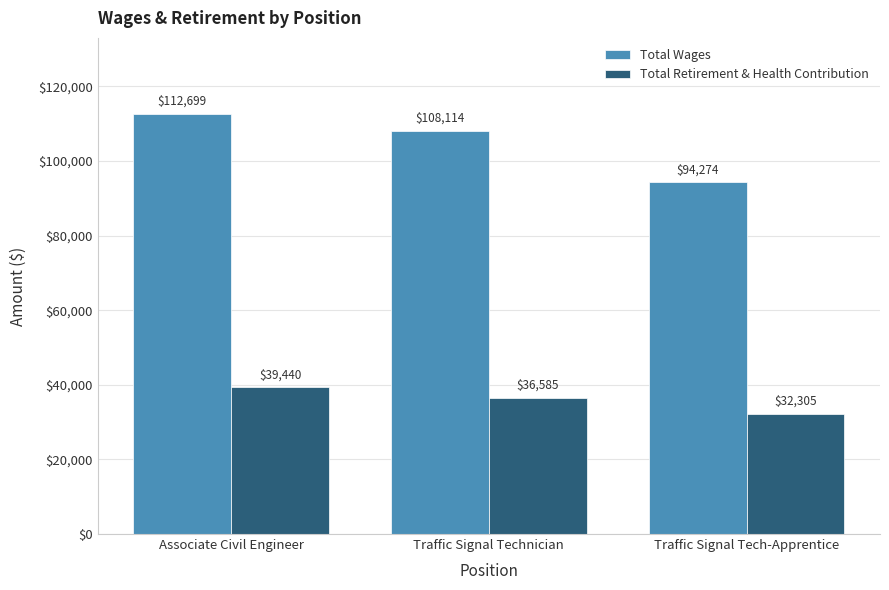

Rank the categories by Total Retirement & Health Contribution value from highest to lowest.

Associate Civil Engineer, Traffic Signal Technician, Traffic Signal Tech-Apprentice